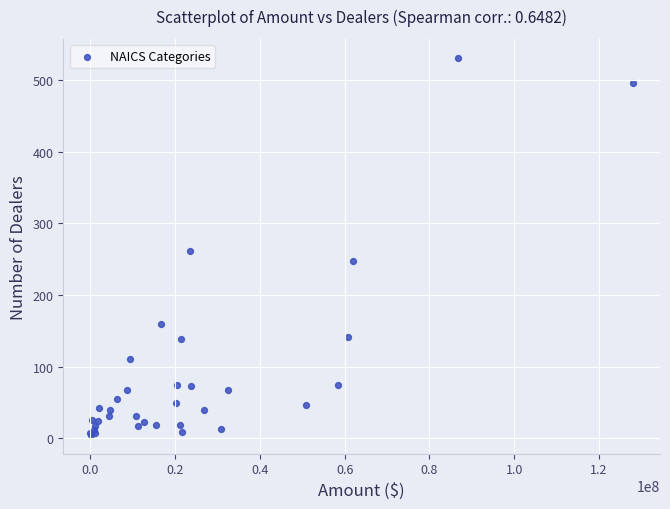

What Y value in the scatter plot is closest to 268?

261